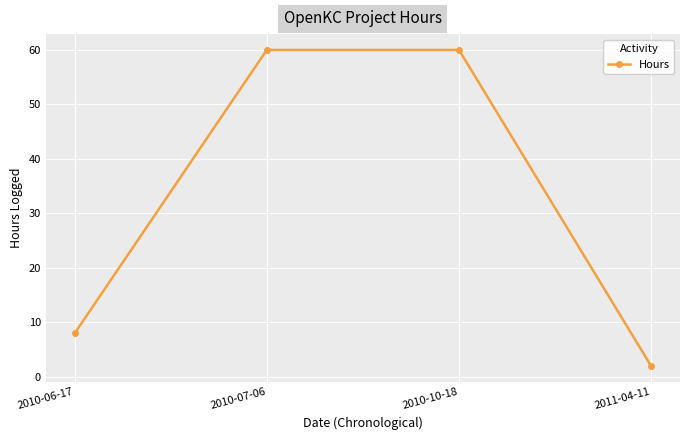

What is the difference between the values at 2010-06-17 and 2010-07-06?

52